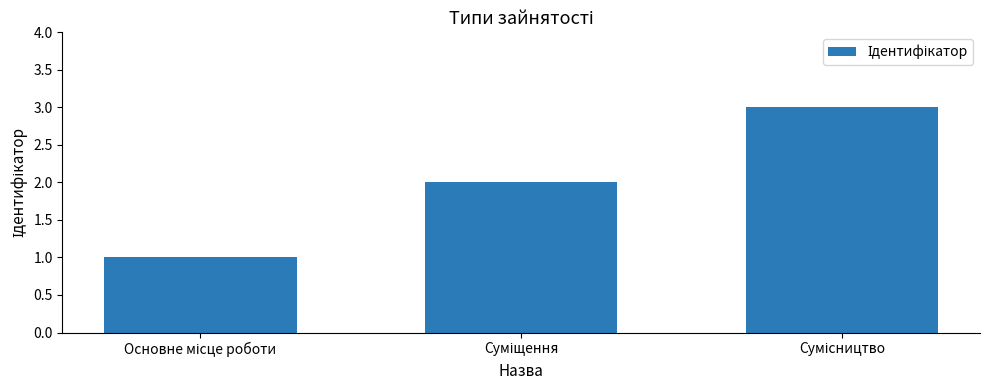

Reading left to right, list all the values displayed in this chart.

1	2	3